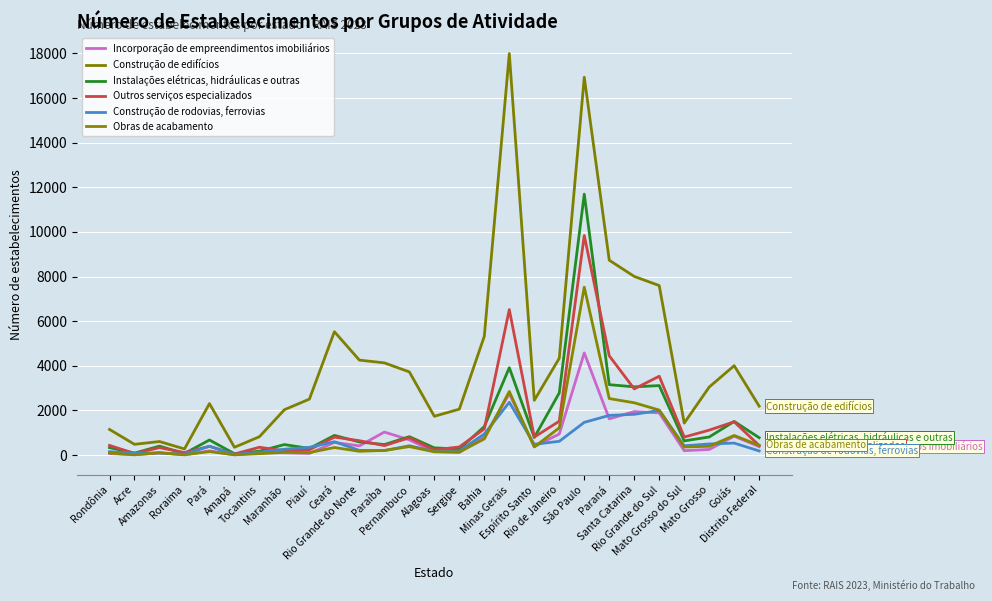

Where is Incorporação de empreendimentos imobiliários nearest to the value 2296?

Santa Catarina